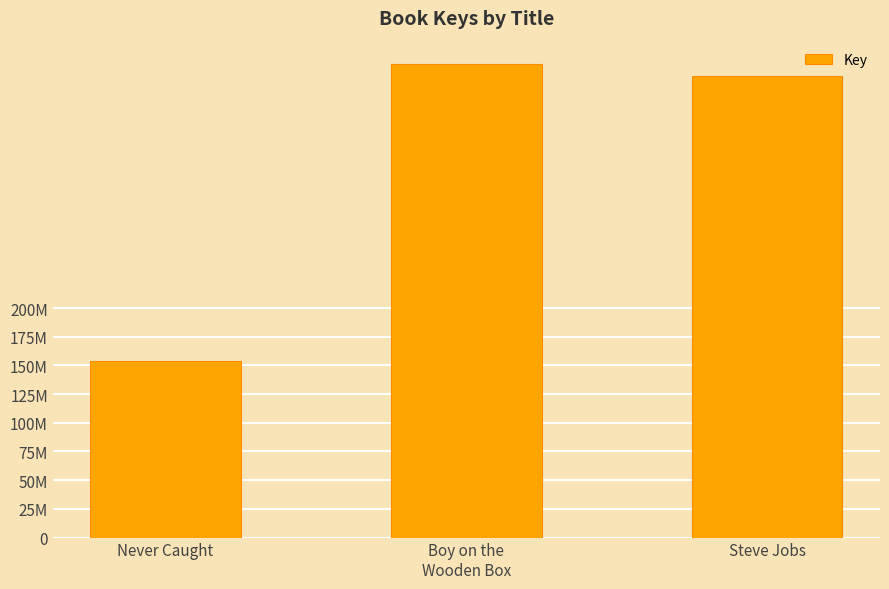

Reading left to right, transcribe all the data shown in this chart.

Never Caught=153789940	Boy on the
Wooden Box=412394819	Steve Jobs=402494906